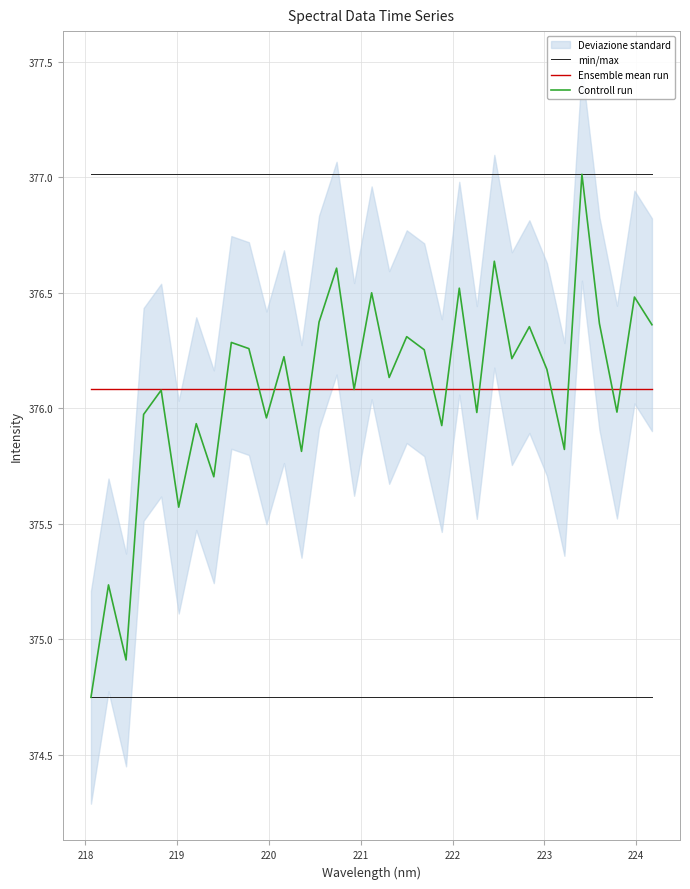

True or false: Ensemble mean run and min/max intersect in this chart.

False